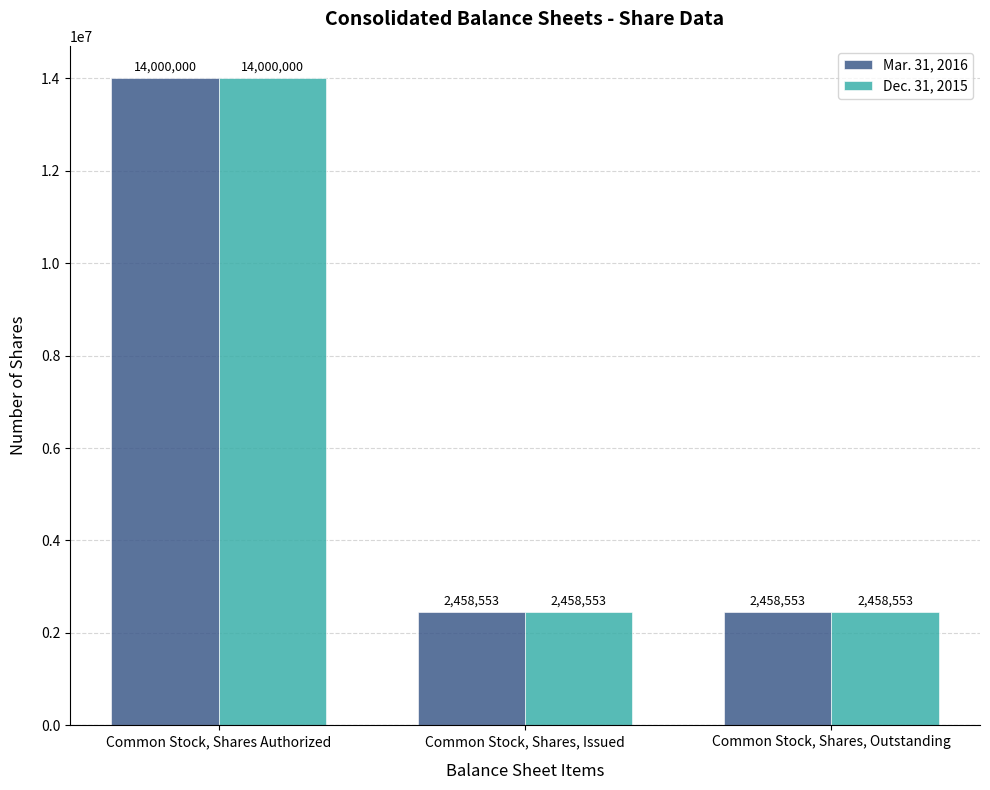

Count the number of categories in the chart.

3